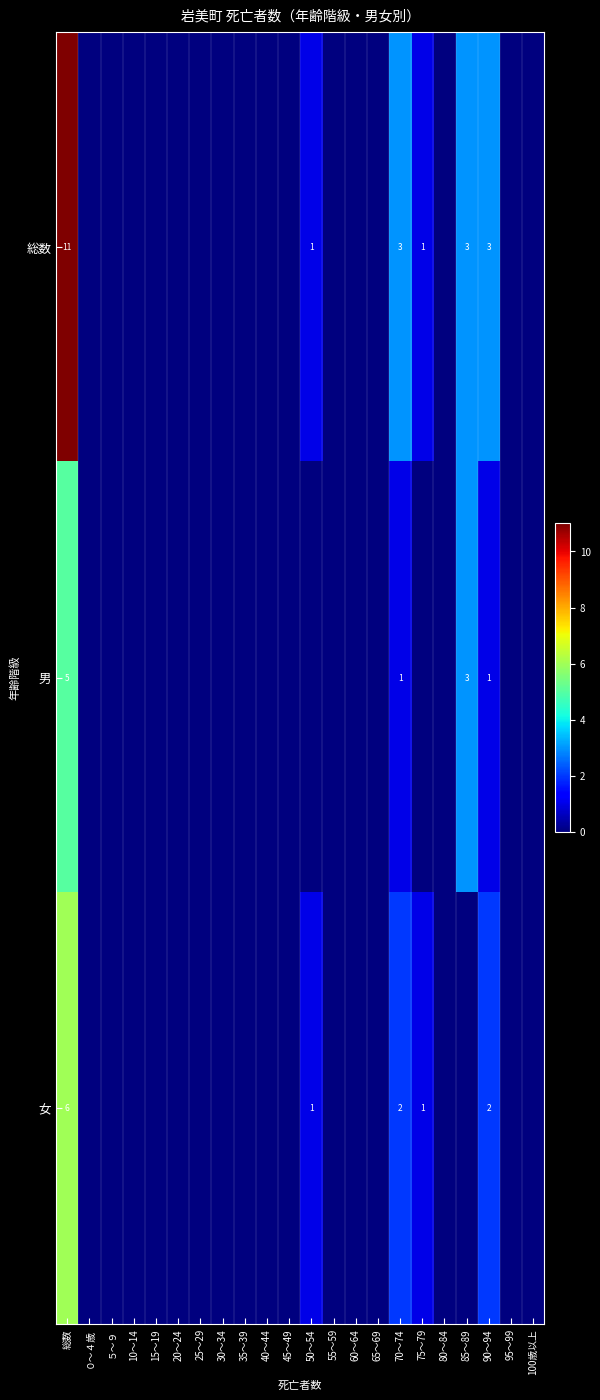

The value of 総数 at 90～94 is 3. True or false?

True